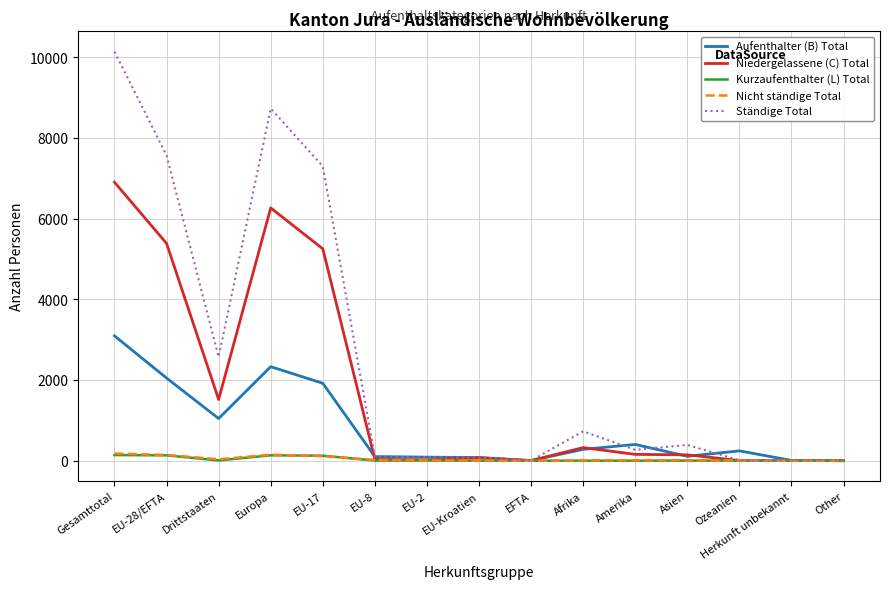

Which series has the widest spread of values?

Ständige Total